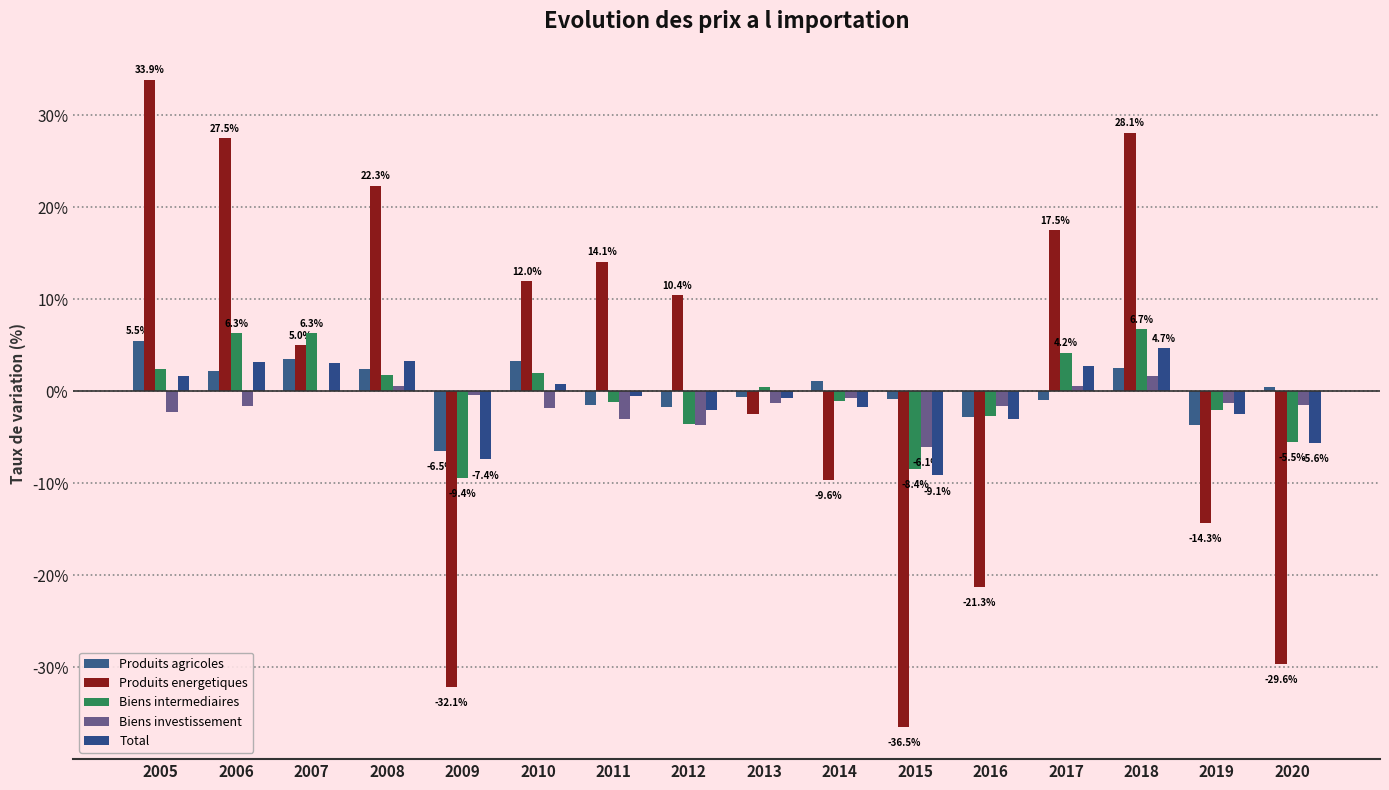

What is the difference between the maximum and minimum values in the Total series?

13.8